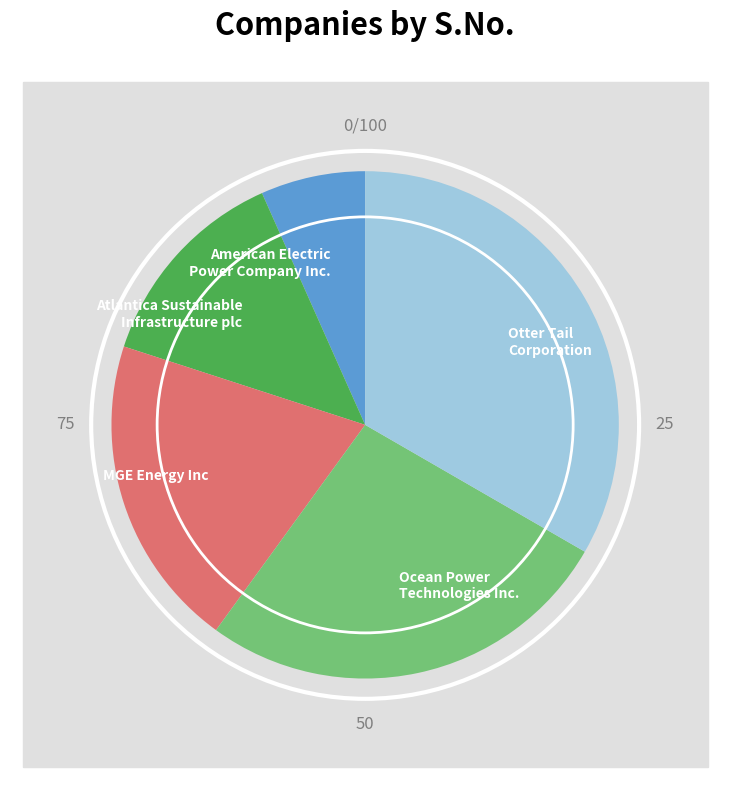

To the nearest percent, what is the difference between the Otter Tail Corporation and American Electric Power Company Inc. slice percentages?

27%